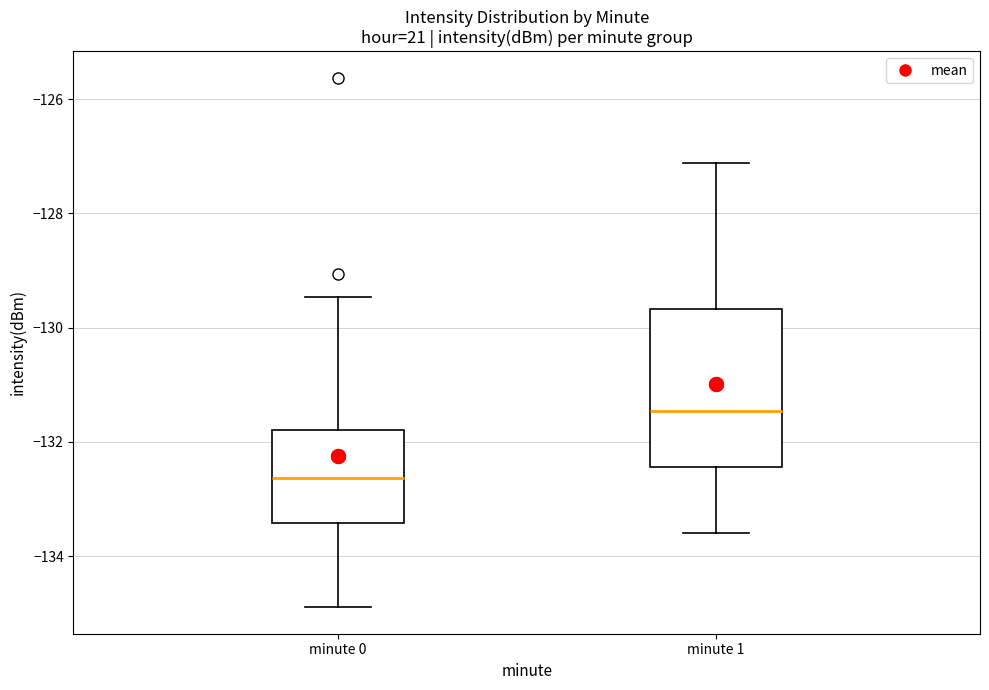

Which box is the tallest, from its lower edge to its upper edge?

minute 1